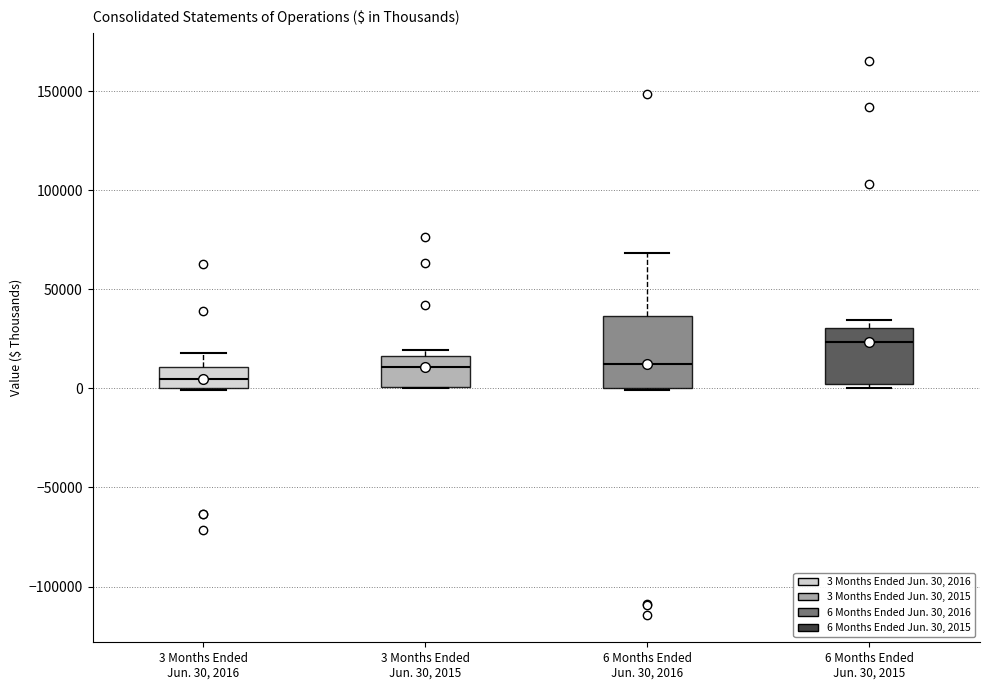

Reading left to right, transcribe this box plot: for each box, give where its median line is, the range the box spans, and where its two whiskers end, as read against the y-axis. The values are not printed on the chart, so give them approximately, as read against the axis.

3 Months Ended Jun. 30, 2016: median 5000, box 0 to 10000, whiskers 0 to 20000
3 Months Ended Jun. 30, 2015: median 10000, box 0 to 15000, whiskers 0 to 20000
6 Months Ended Jun. 30, 2016: median 10000, box 0 to 35000, whiskers 0 to 70000
6 Months Ended Jun. 30, 2015: median 25000, box 0 to 30000, whiskers 0 (just below the box's lower edge) to 35000